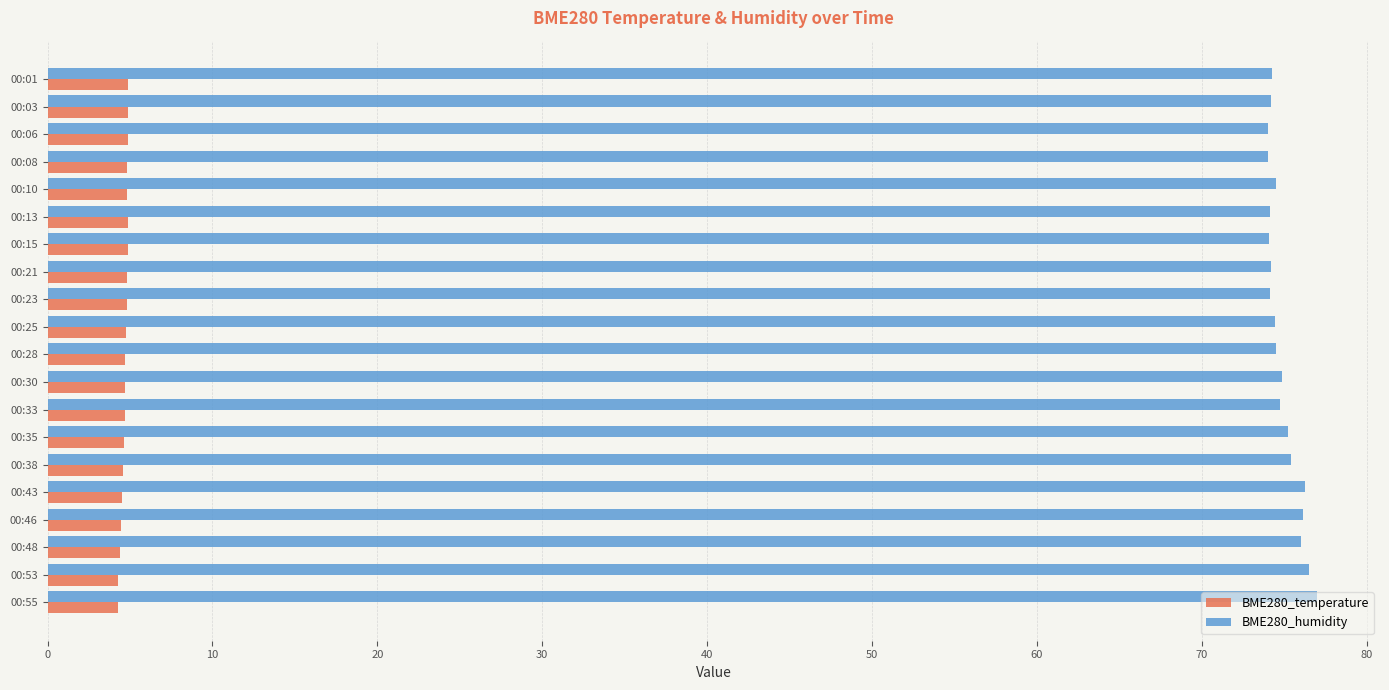

What is the spread (max minus min) of values at 00:15?

69.2